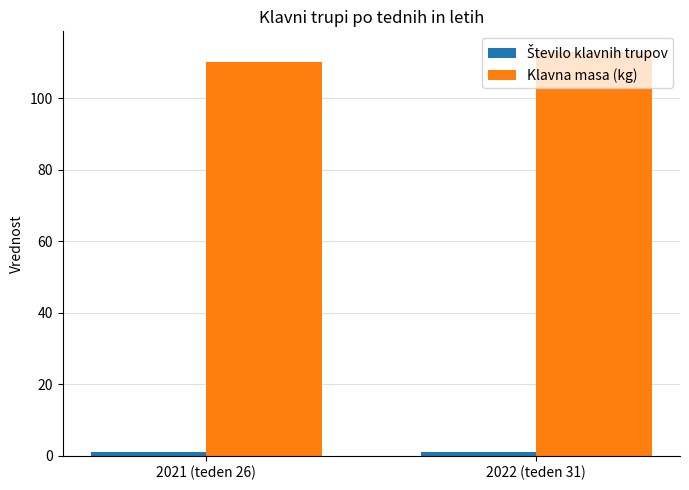

Rank the categories by Klavna masa (kg) value from lowest to highest.

2021 (teden 26), 2022 (teden 31)